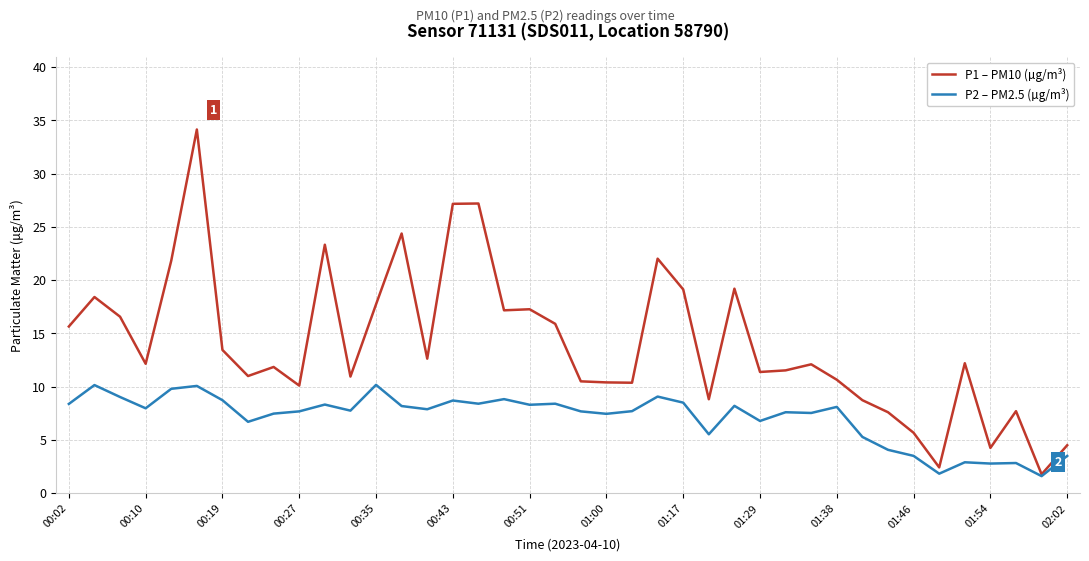

Does the chart display data point markers on the line(s)?

No